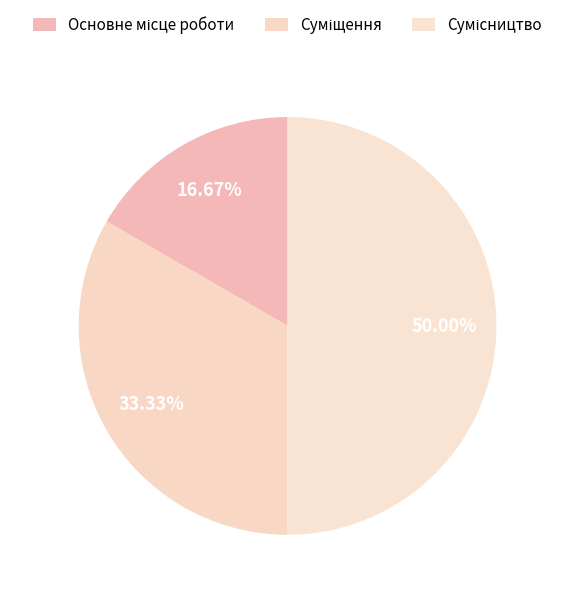

Approximately how many times larger is the value at Основне місце роботи compared to Суміщення?

0.5